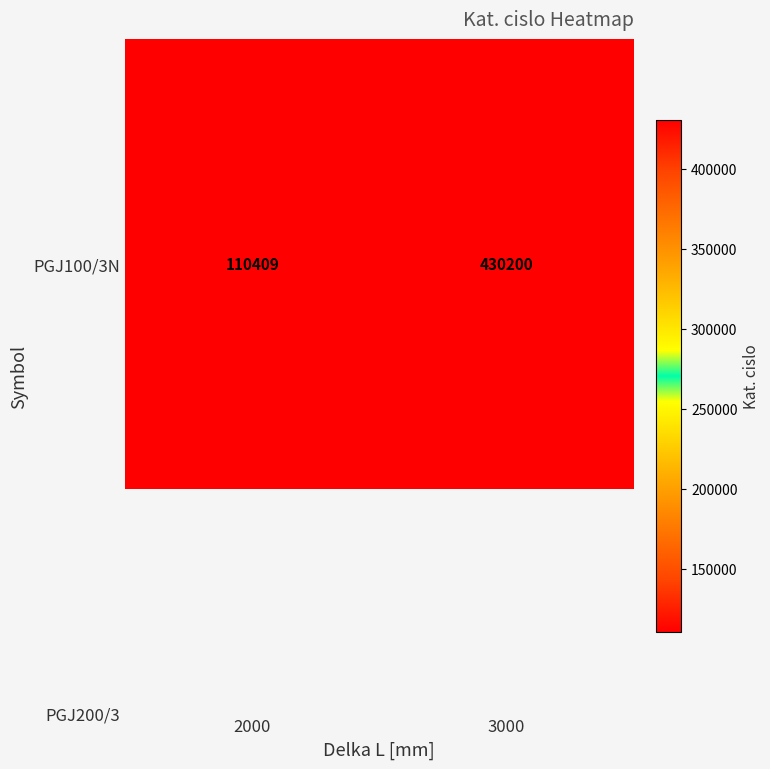

What is the smallest value displayed?

110409